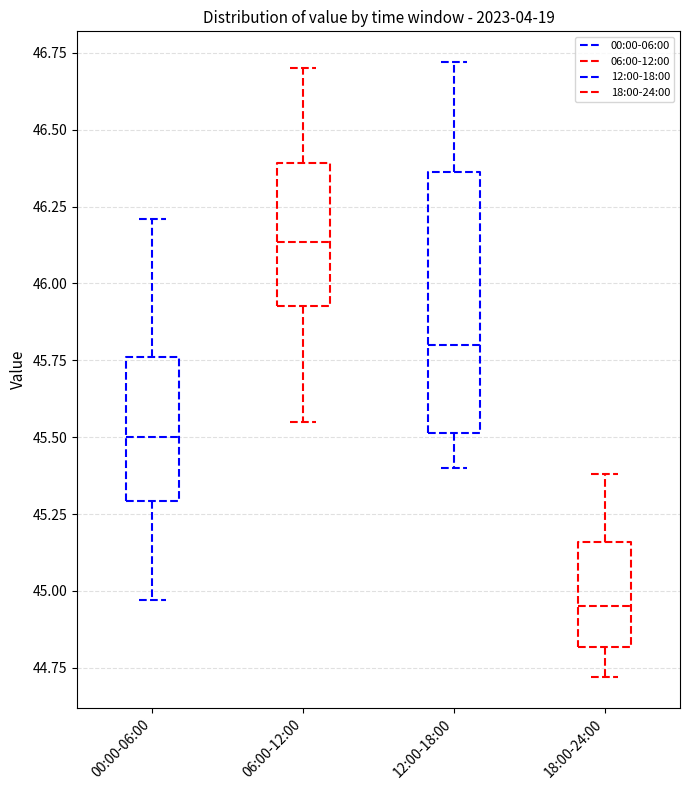

Which box is the tallest, from its lower edge to its upper edge?

12:00-18:00